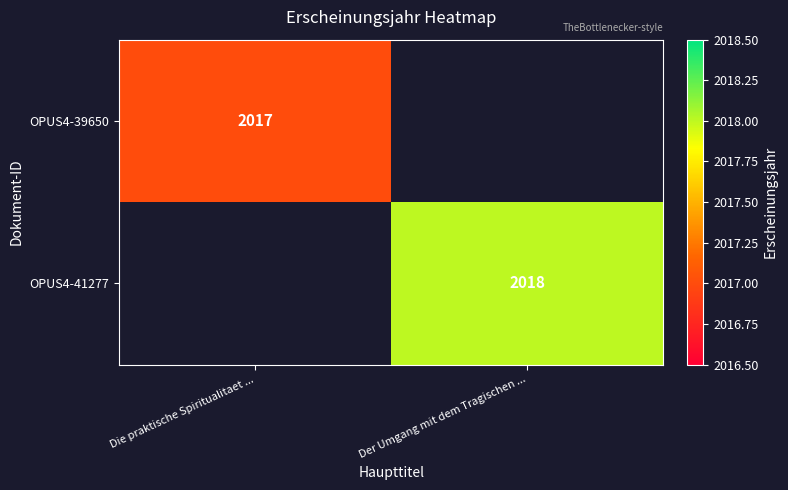

The OPUS4-39650 series shows 2017 at Die praktische Spiritualitaet .... True or false?

True